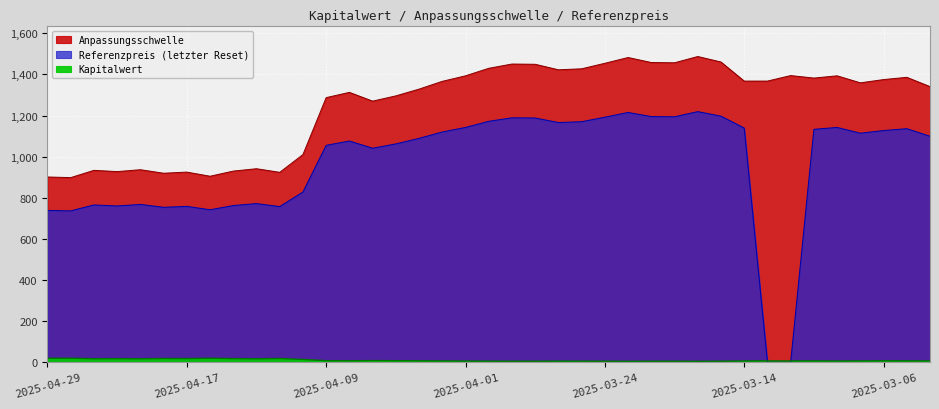

True or false: Referenzpreis and Kapitalwert cross at least once.

True